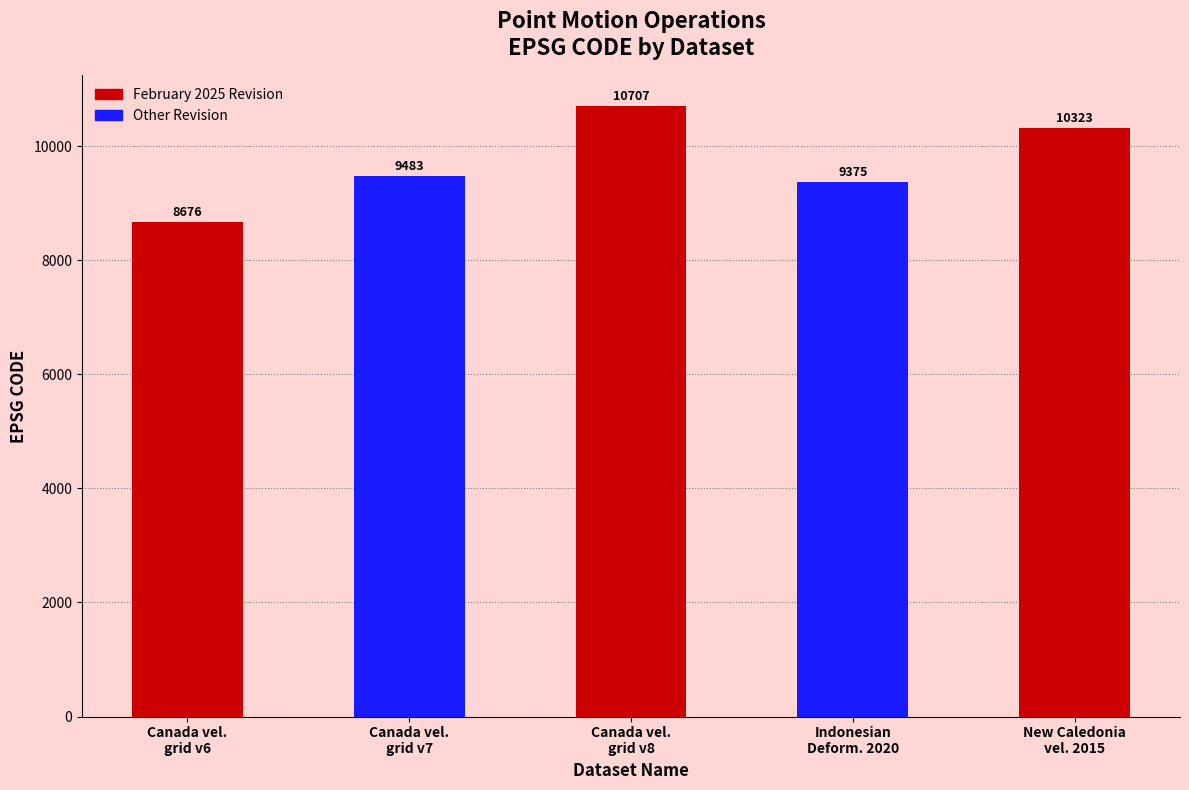

What is the sum of all values?

48564